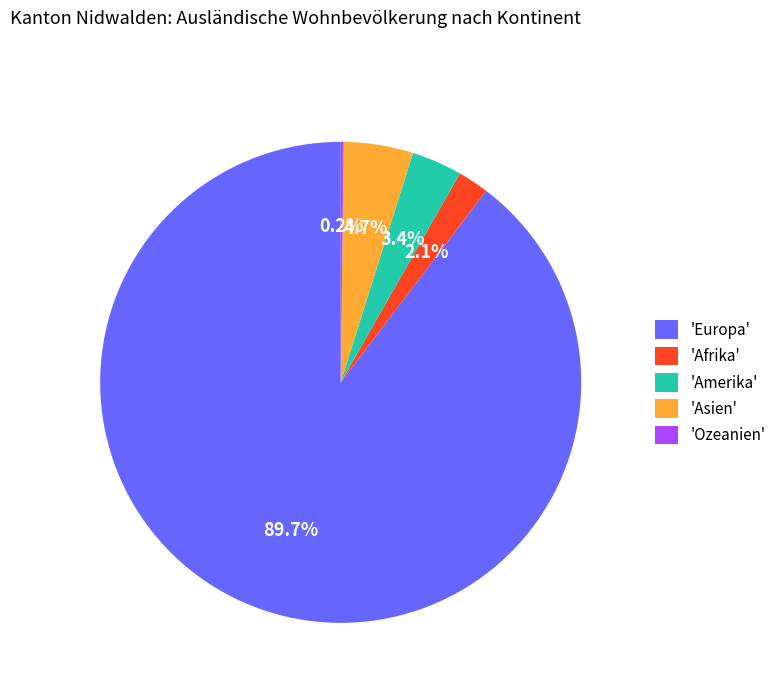

Which category accounts for the majority?

'Europa'